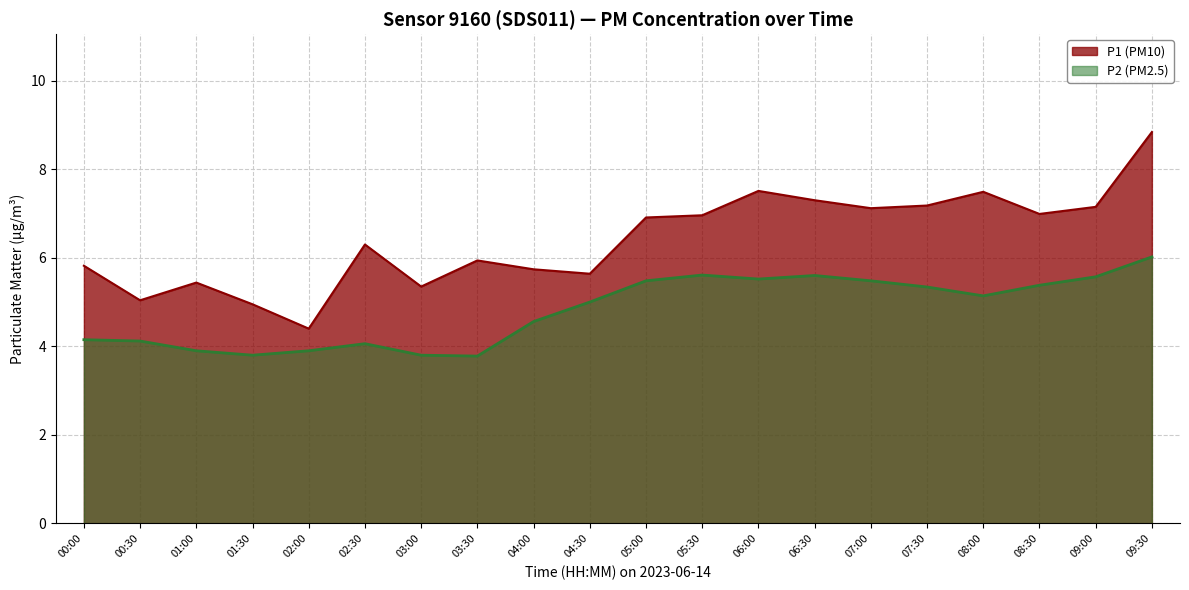

Where does the P1 series first go above 5?

00:00